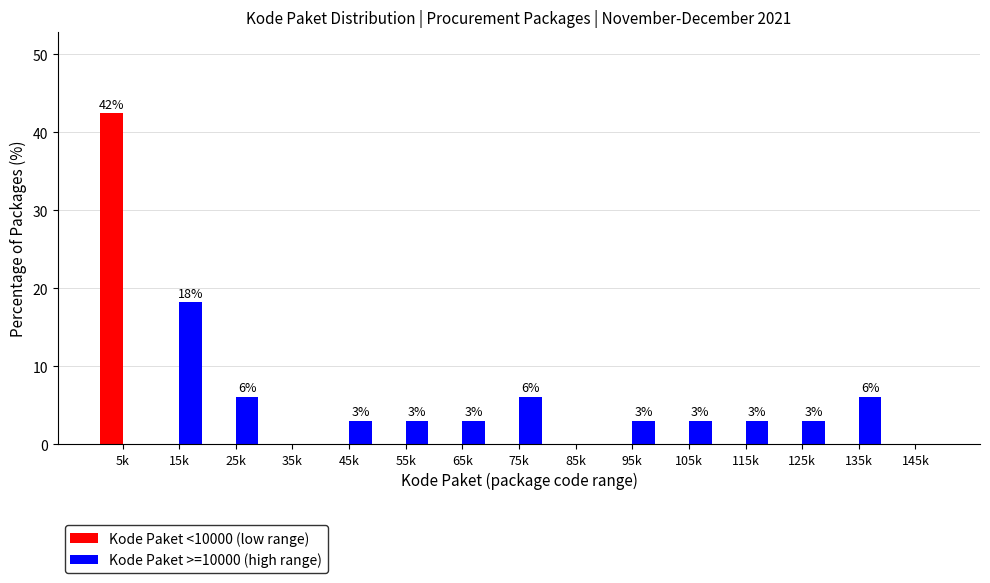

Reading right to left, what are all the values shown in this chart?

Kode Paket <10000 (low range): 0.0	0.0	0.0	0.0	0.0	0.0	0.0	0.0	0.0	0.0	0.0	0.0	0.0	0.0	42.4
Kode Paket >=10000 (high range): 0.0	6.1	3.0	3.0	3.0	3.0	0.0	6.1	3.0	3.0	3.0	0.0	6.1	18.2	0.0